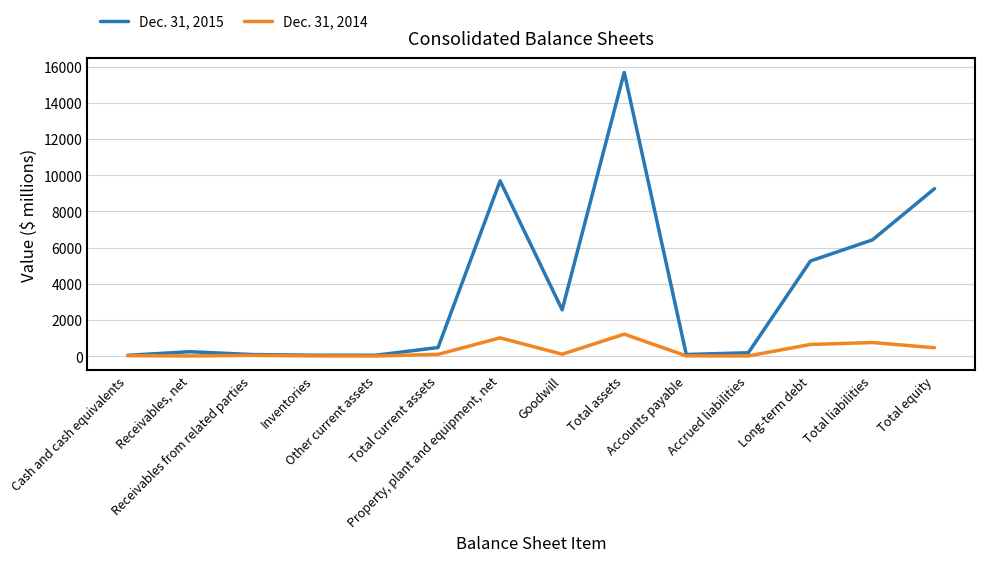

Read the Dec. 31, 2014 value at Goodwill, to the nearest 50.

100